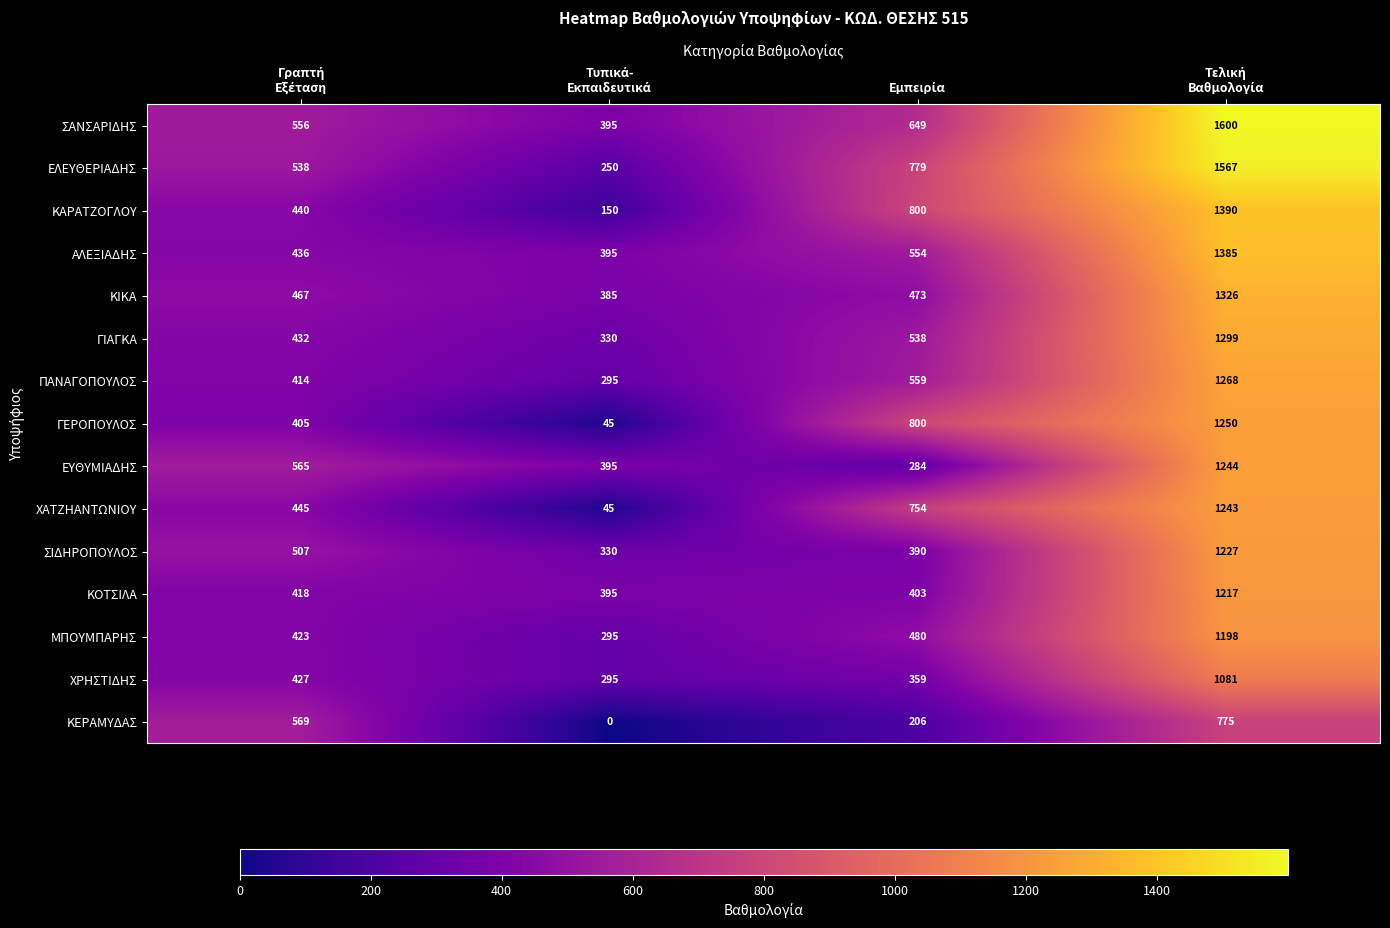

How many categories are shown in the chart?

4